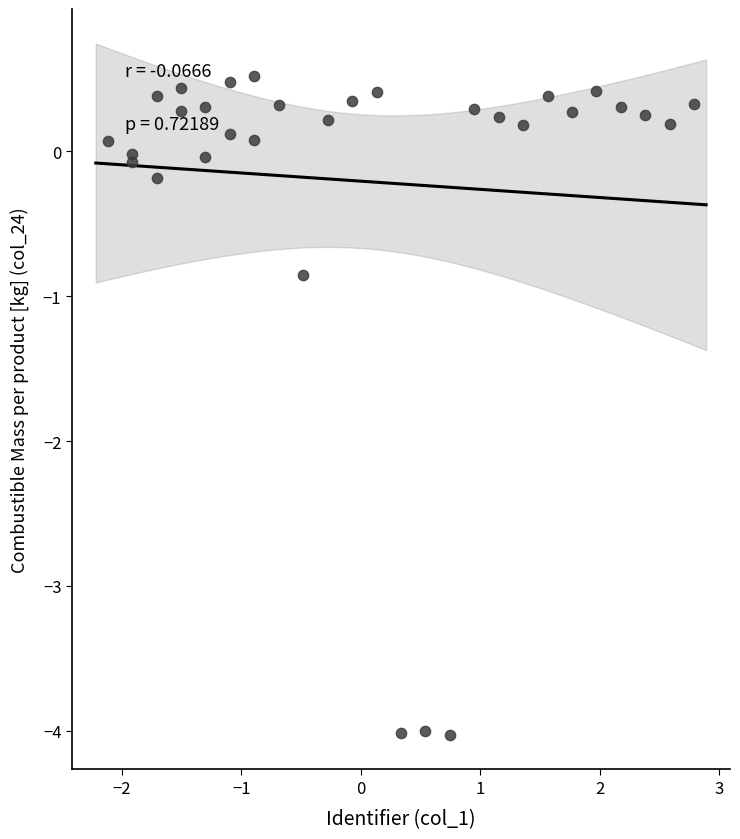

What Y value in the scatter plot is closest to -1?

-0.8